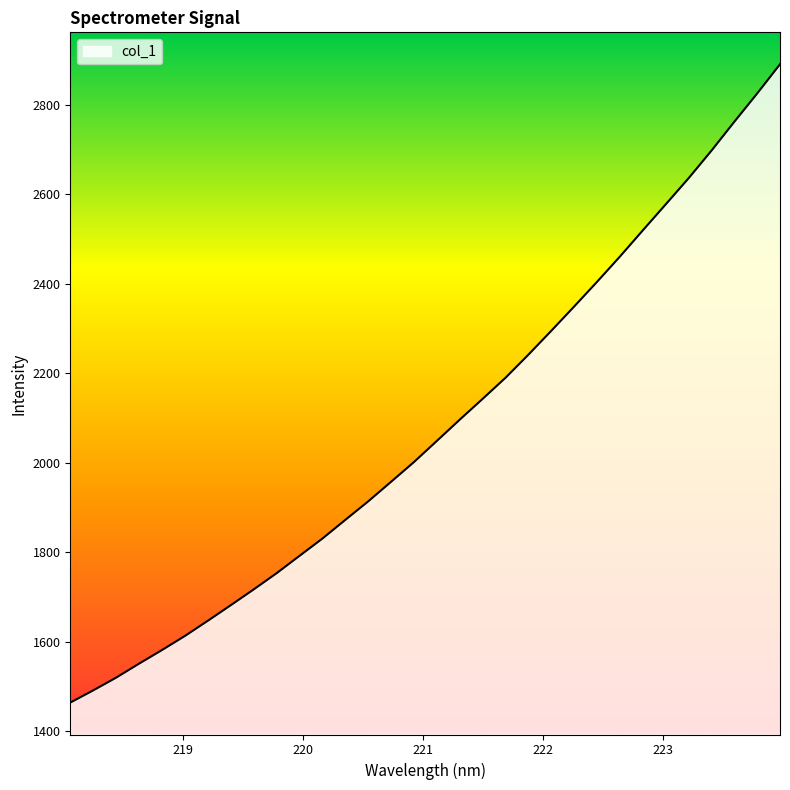

What is the difference between the maximum and minimum values?

1425.8